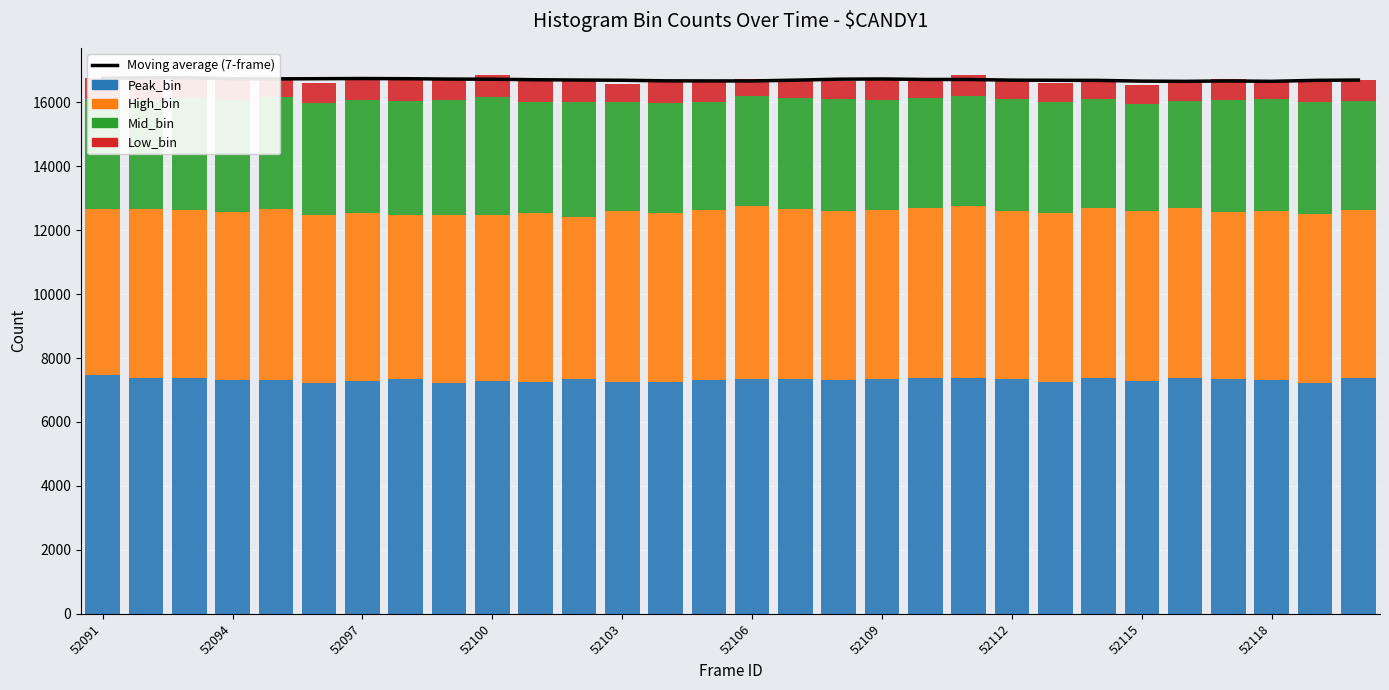

True or false: Low_bin has a value of 1079.1 at 22.

False